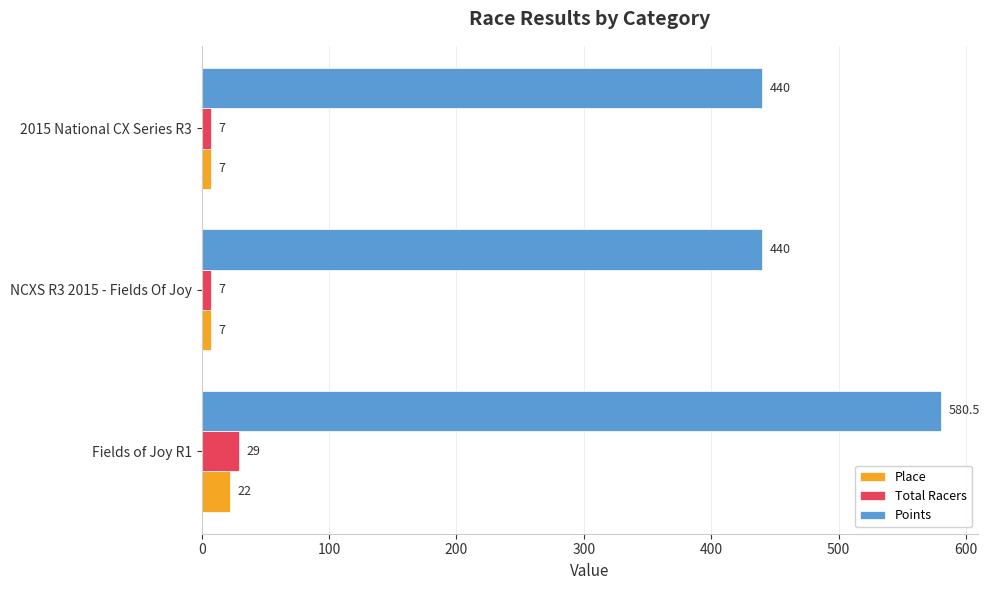

How many Total Racers values are between 7 and 29?

3